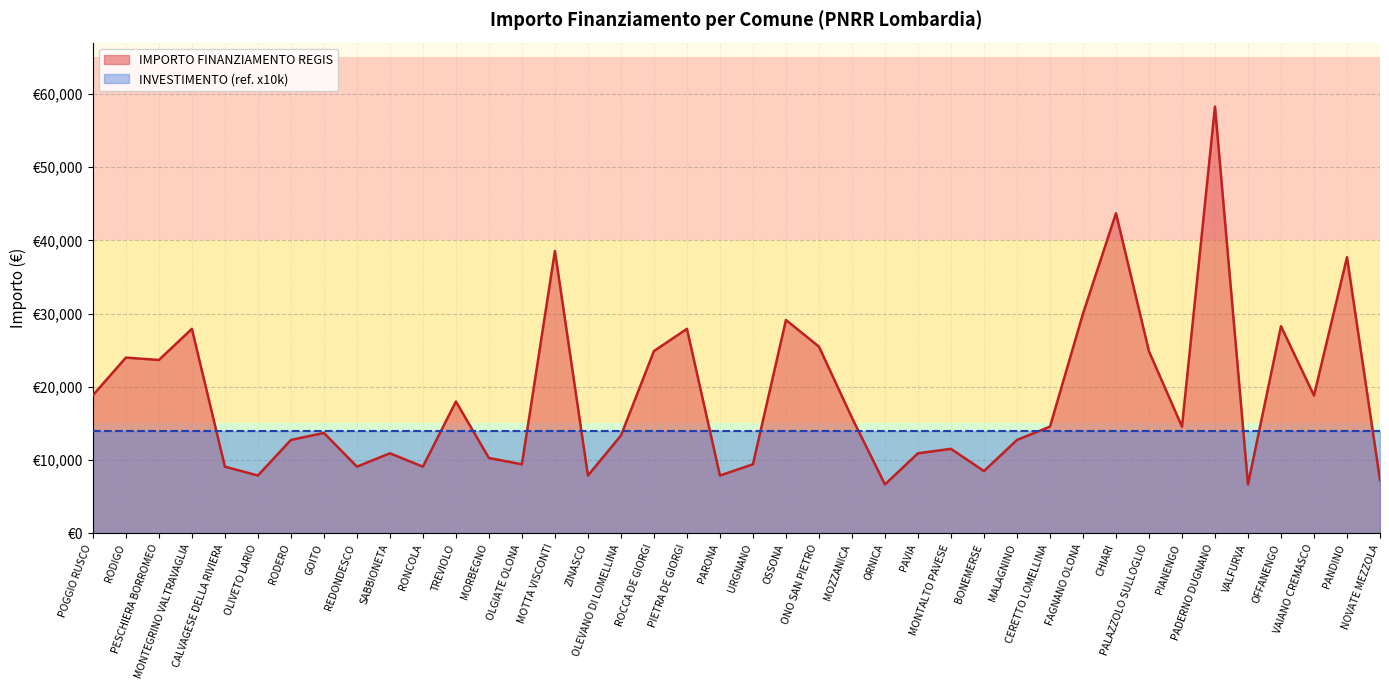

The value at MONTEGRINO VALTRAVAGLIA is 7569. True or false?

False